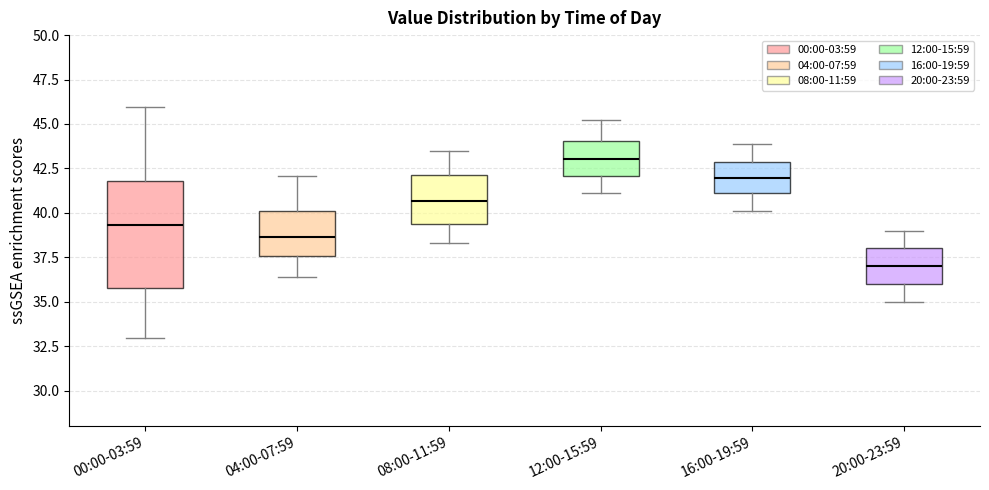

Where does the upper whisker of the box for 20:00-23:59 end on the y-axis? The values are not printed on the chart, so give them approximately, as read against the axis.

39.0